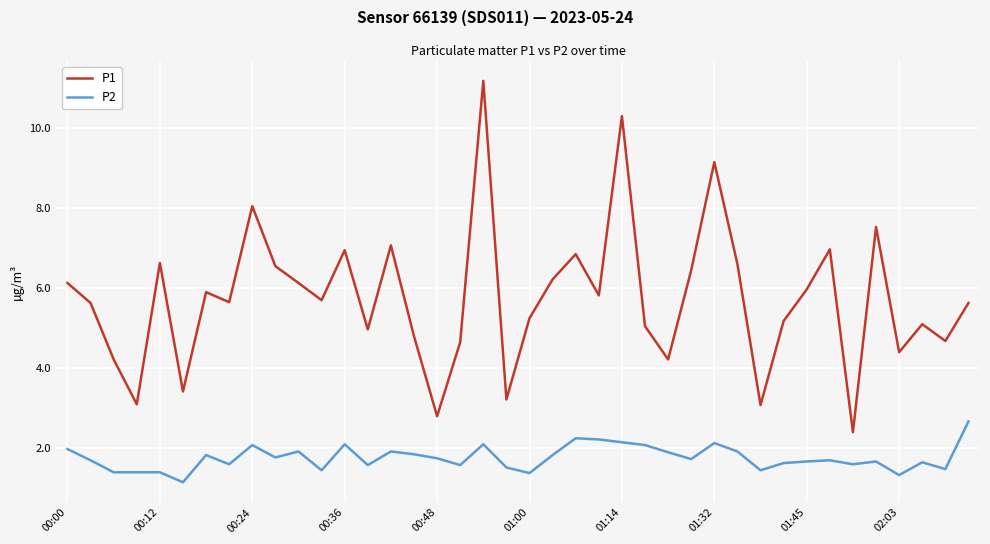

What is the maximum value shown in the chart?

11.2